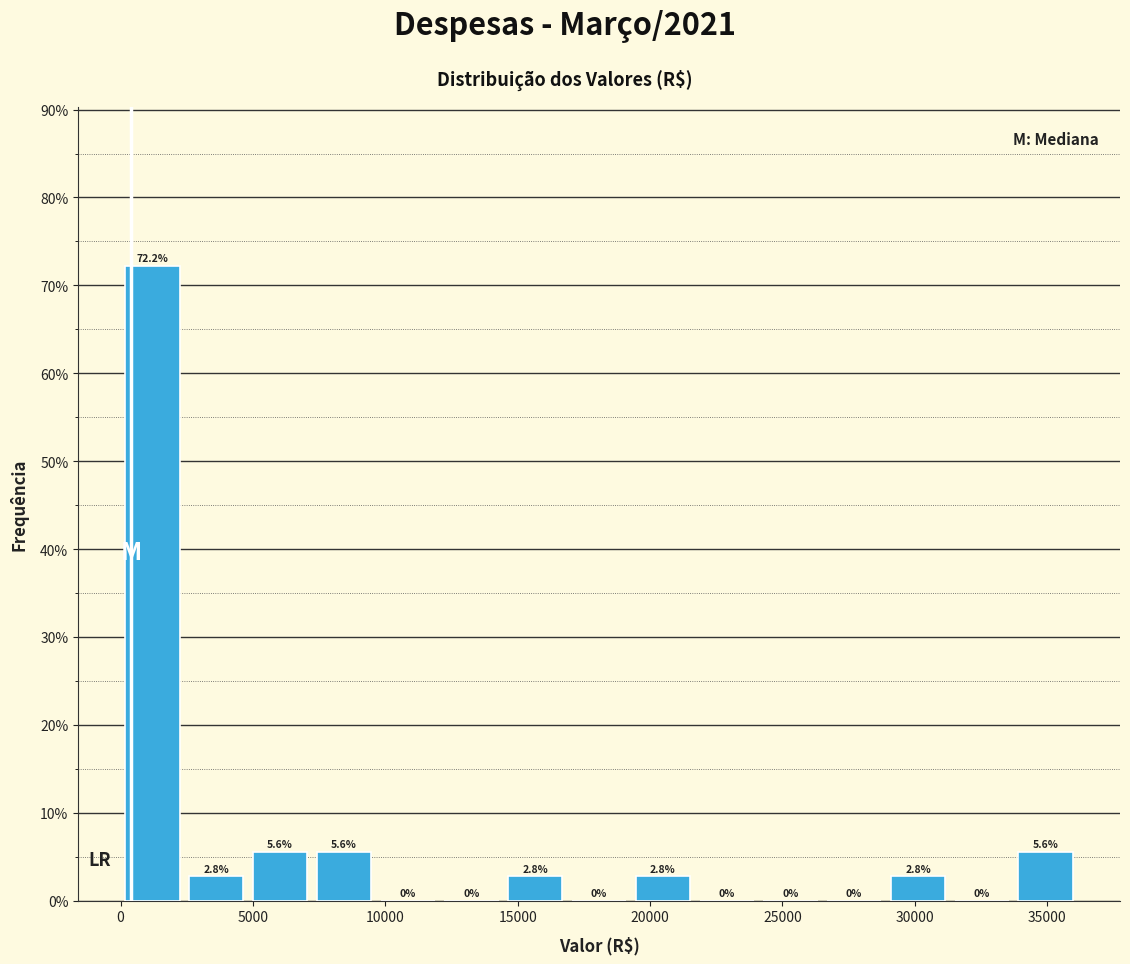

How tall is the bar that spans 33500 to 36000 on the x-axis? The bar edges are not printed on the chart, so give them approximately, as read against the axis.

5.6